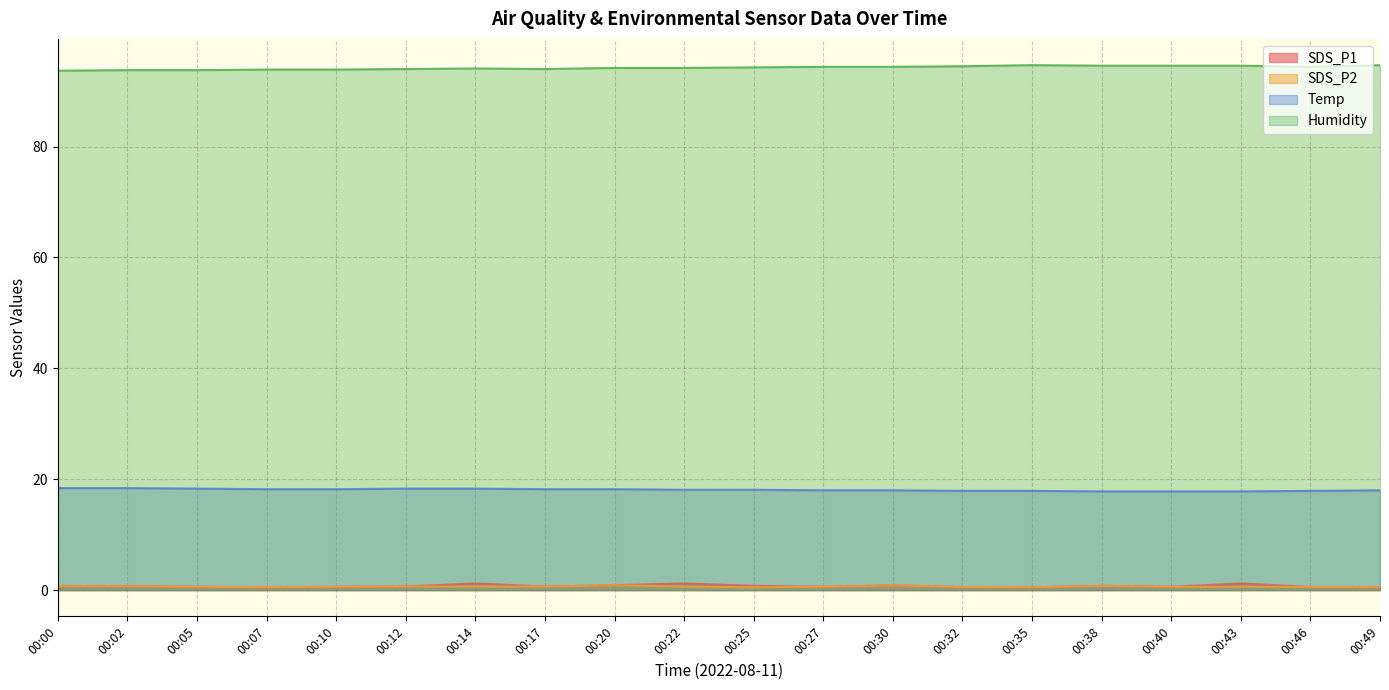

The SDS_P2 series shows 0.1 at 00:14. True or false?

False